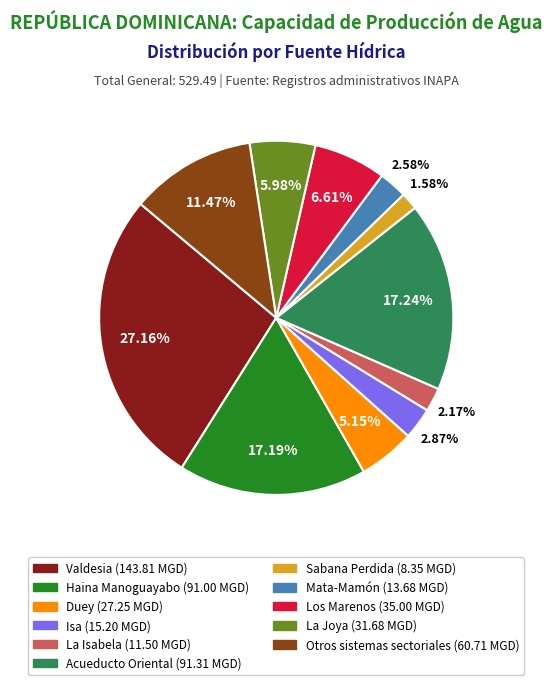

What percentage is NOT represented by Los Marenos?

93.4%